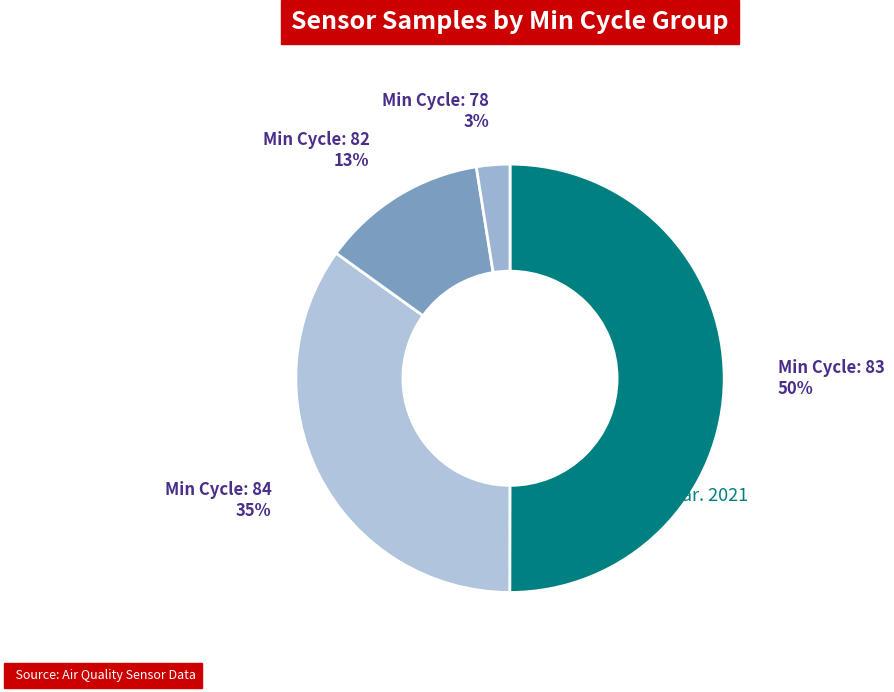

Count the number of slices in the pie.

4